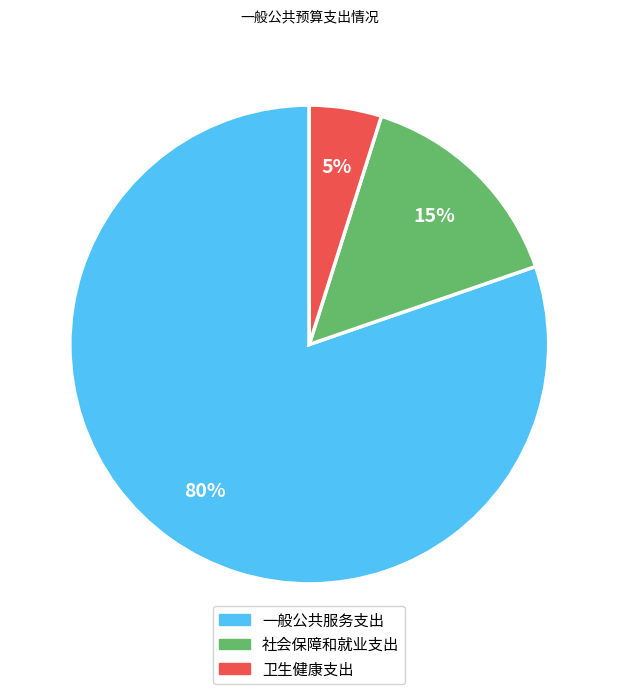

How many segments does this pie chart have?

3